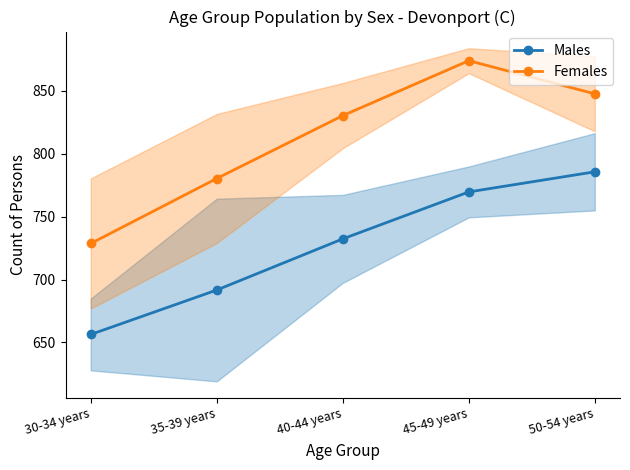

Which has a higher value, 45-49 years or 35-39 years?

45-49 years